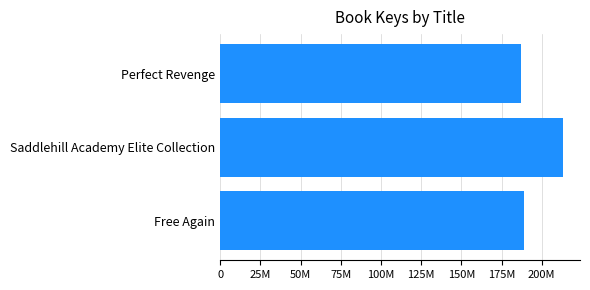

Are the bars horizontal?

Yes